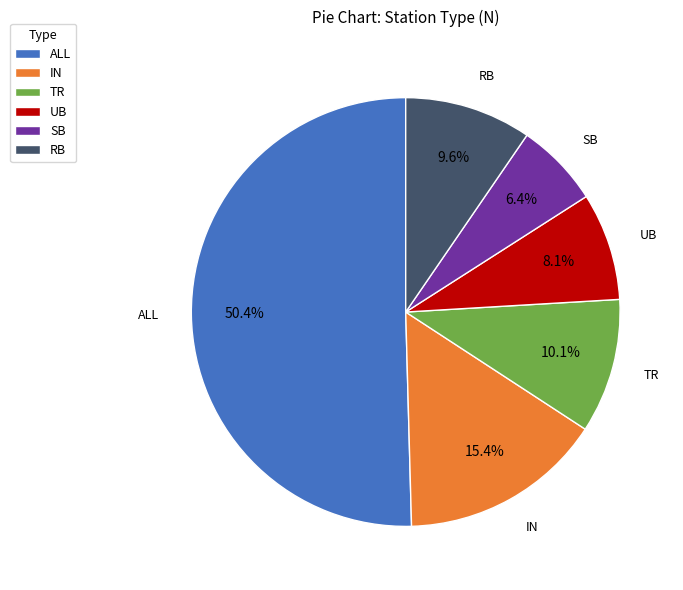

What is the majority slice?

ALL